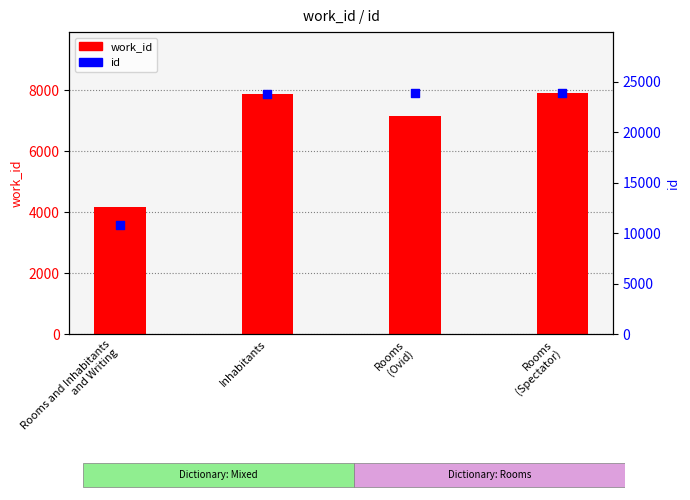

Which series has the widest spread of Y values?

id